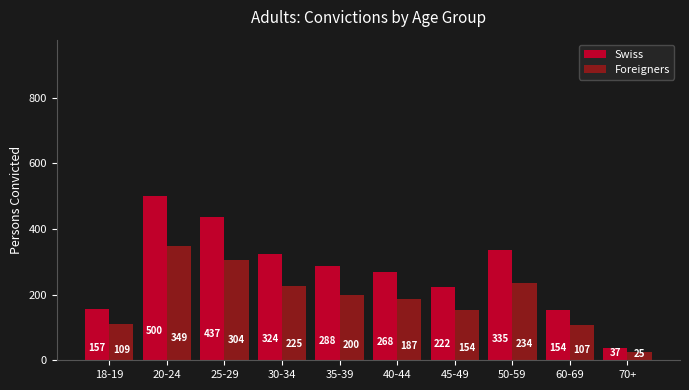

How many bars are there in each group?

2